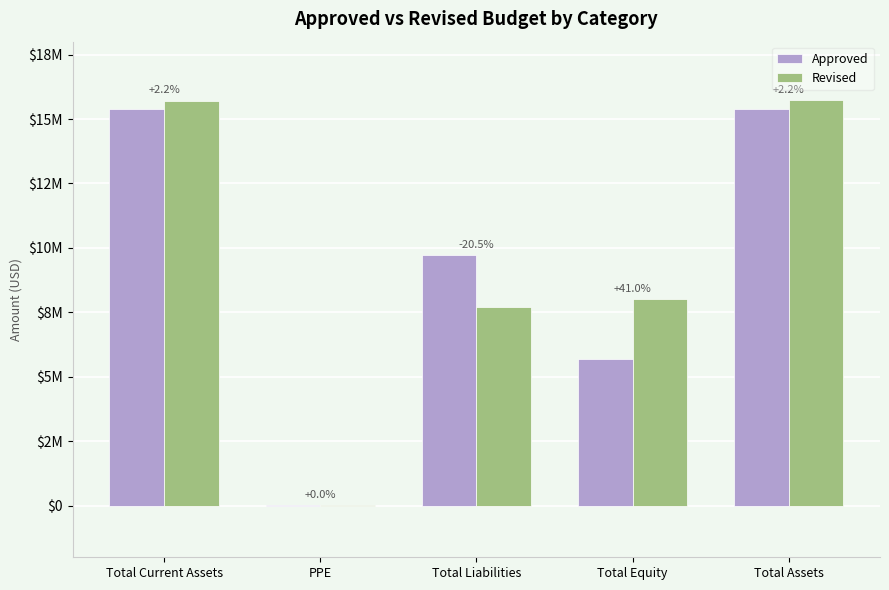

List the series in order of their overall mean, lowest first.

Approved, Revised